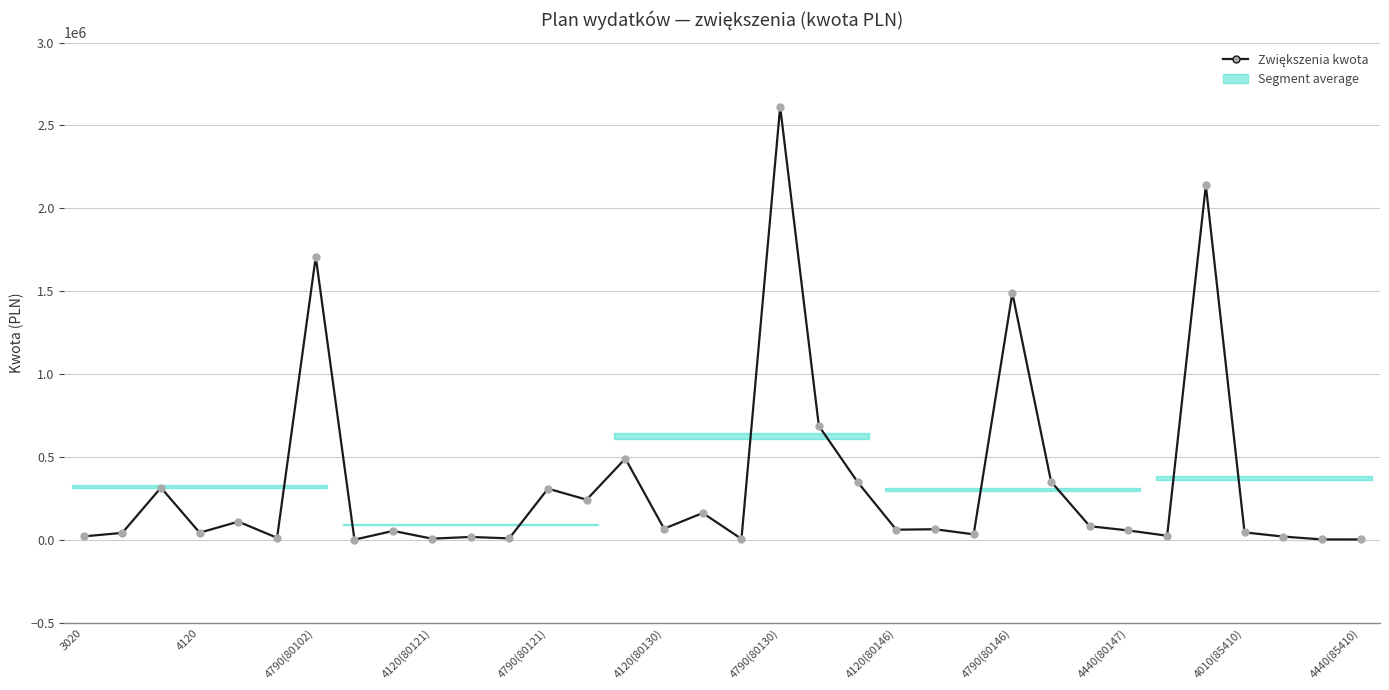

What is the maximum value shown in the chart?

2612675